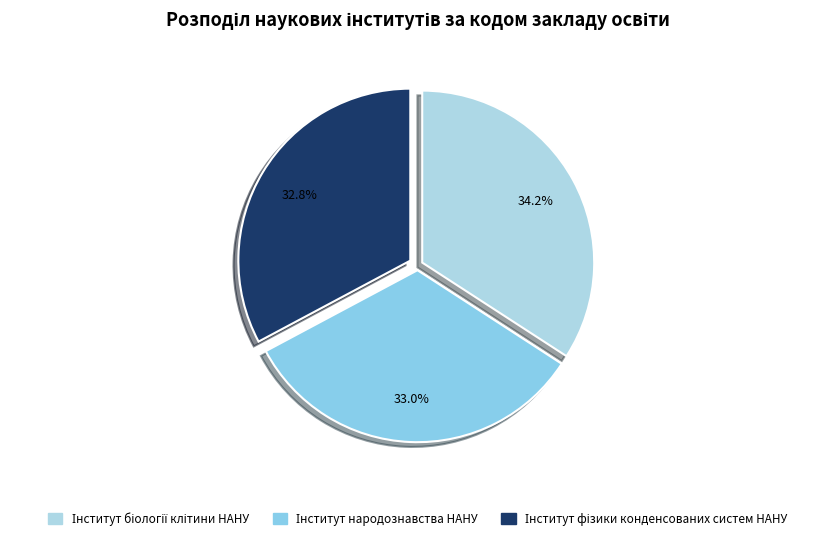

The Інститут біології клітини НАНУ slice represents 34% of the pie. True or false?

True